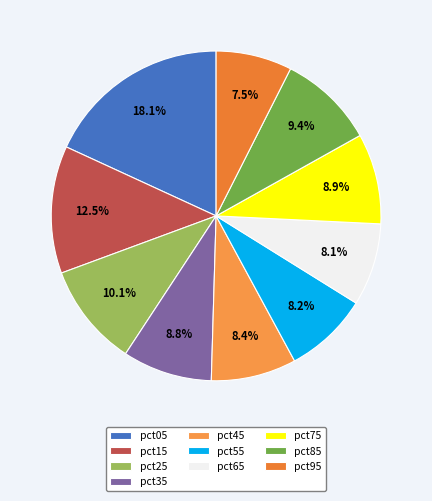

Which category has the biggest portion of the pie?

pct05